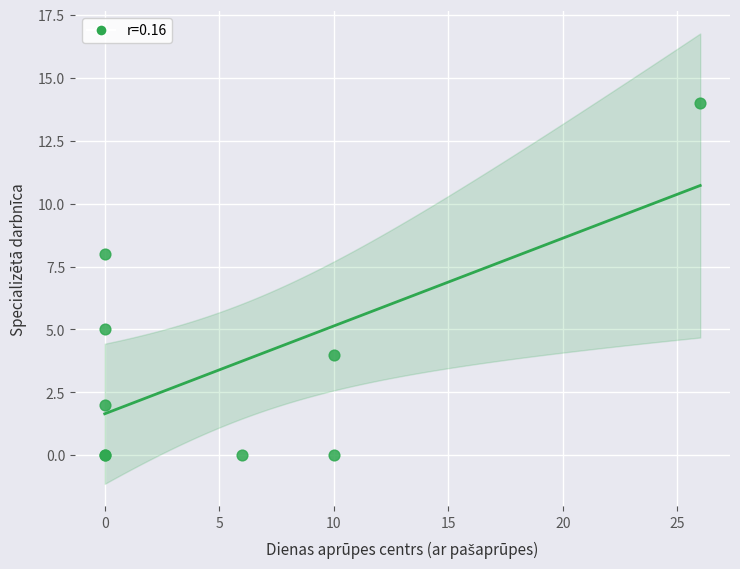

What Y value in the scatter plot is closest to 7?

8